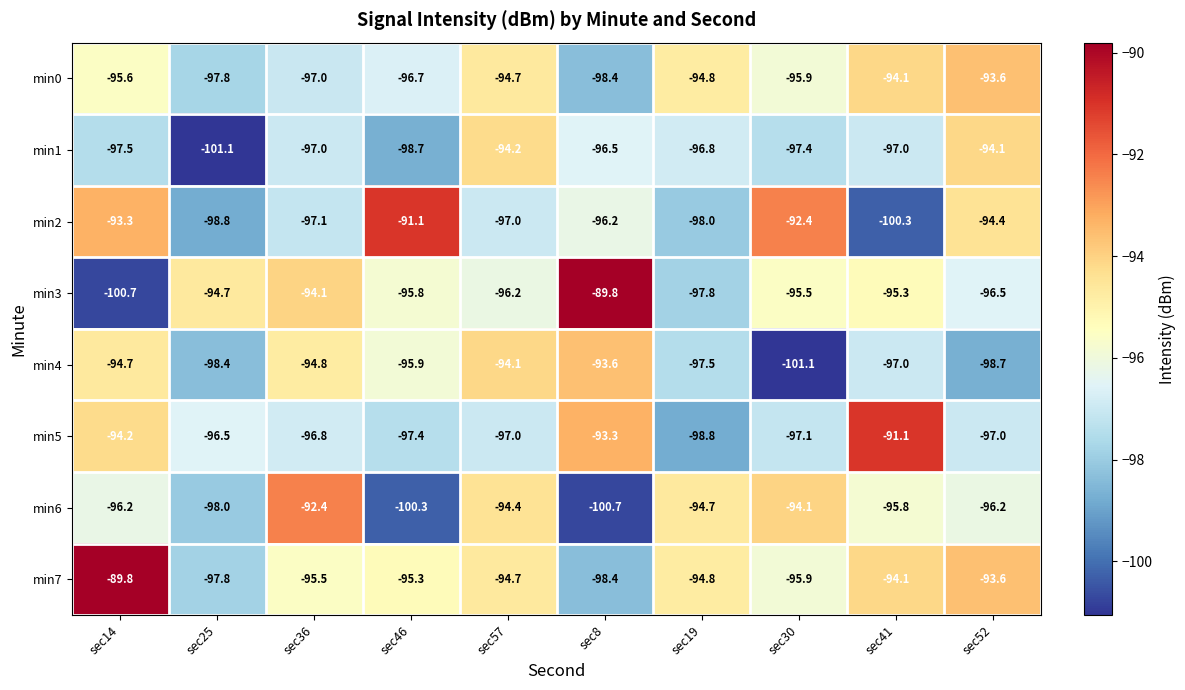

At which category is the sum across all series the highest?

sec14